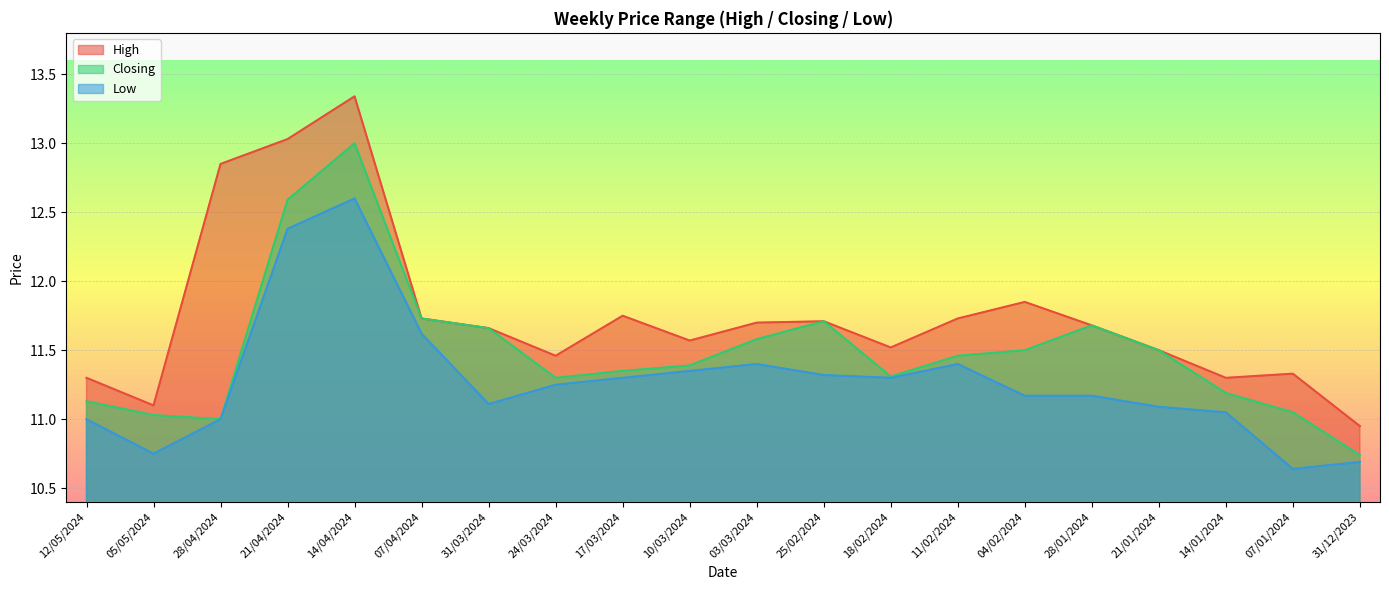

Which series has the largest total across all categories?

High